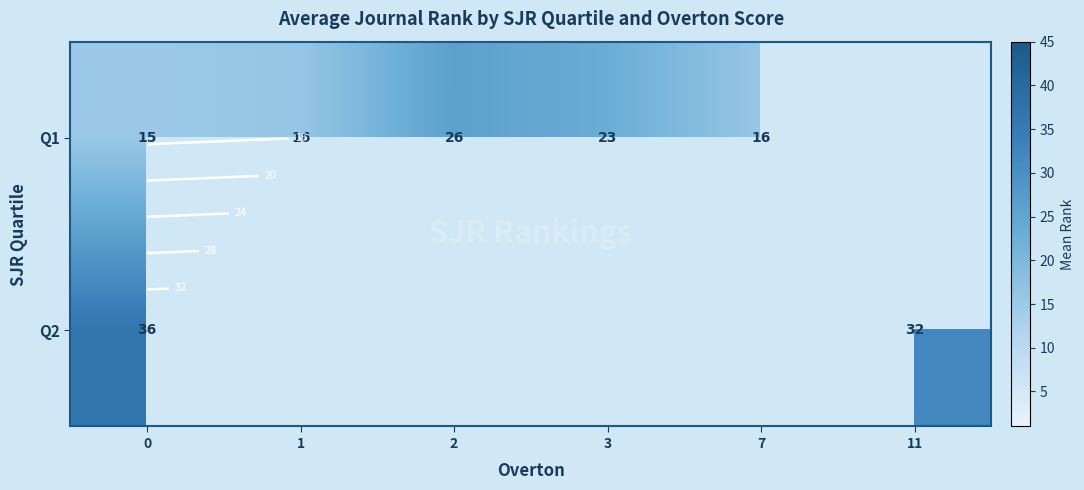

True or false: Q1 has a value of 21.0 at 1.

False